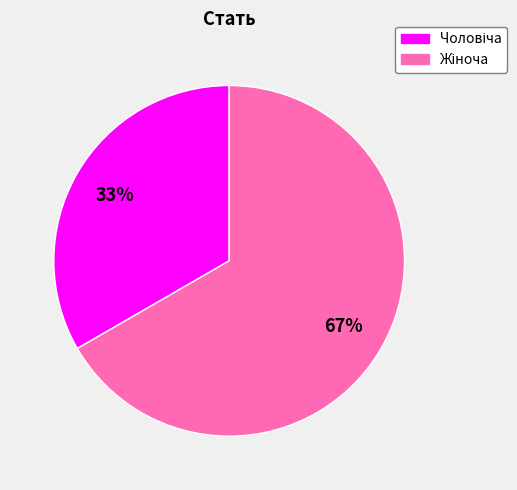

To the nearest percent, what is the average slice percentage?

50%